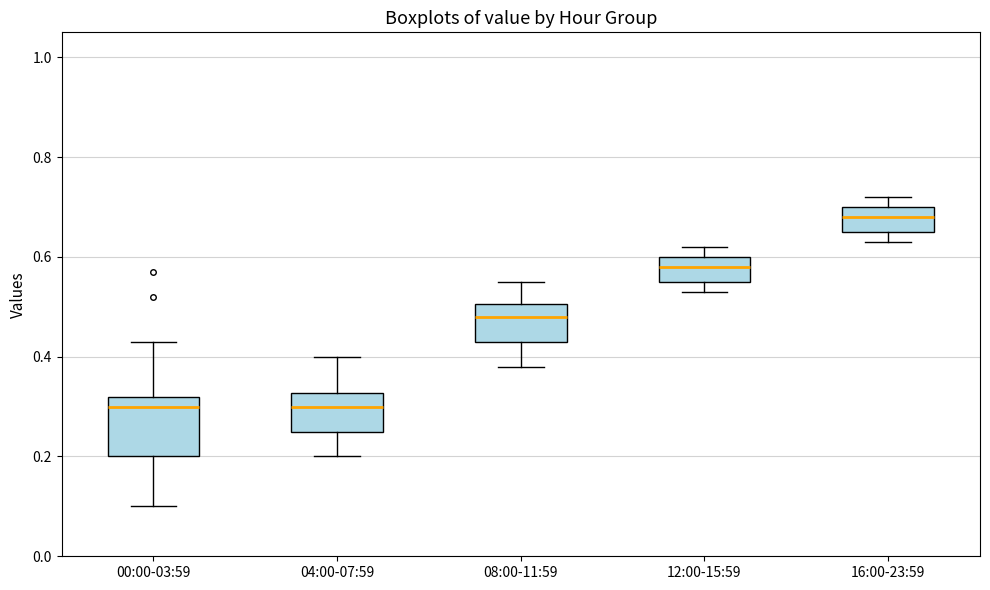

Which box's median line is the highest?

16:00-23:59